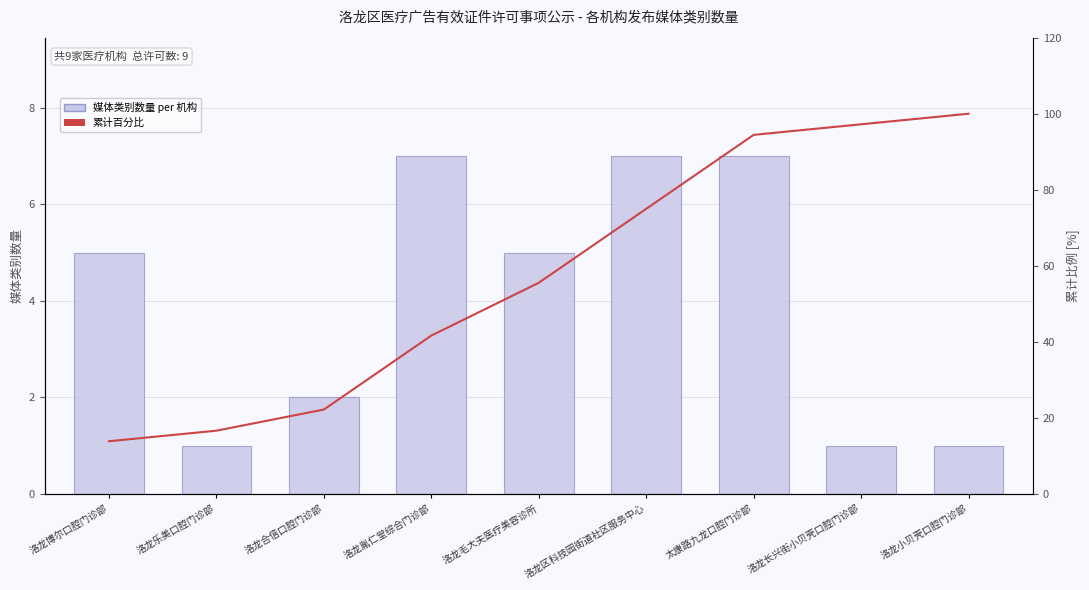

Between 洛龙博尔口腔门诊部 and 洛龙长兴街小贝壳口腔门诊部, which is larger?

洛龙博尔口腔门诊部